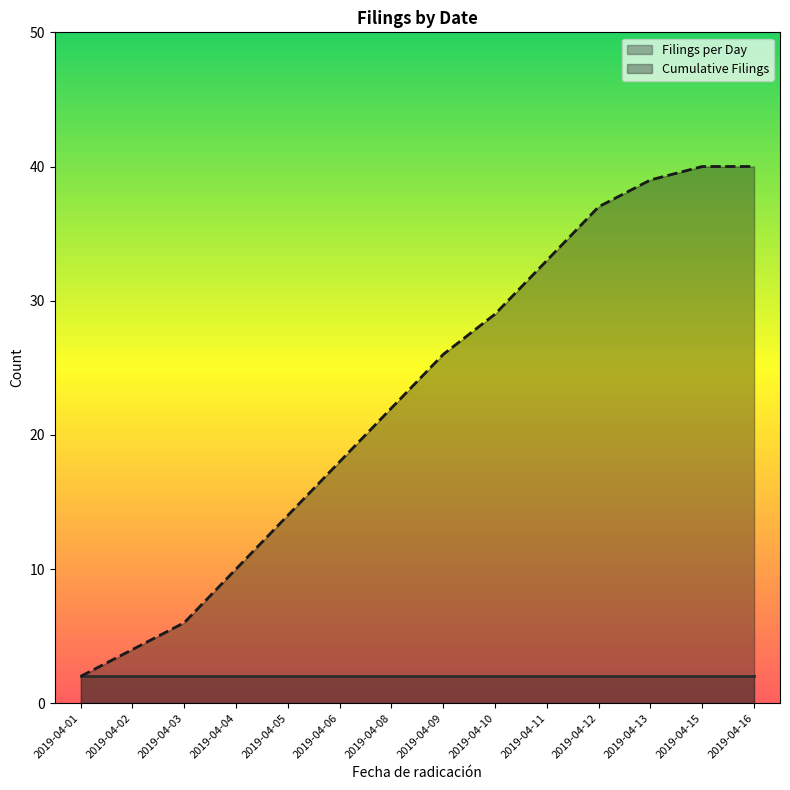

Is it true that the value at 2019-04-09 is 36?

False